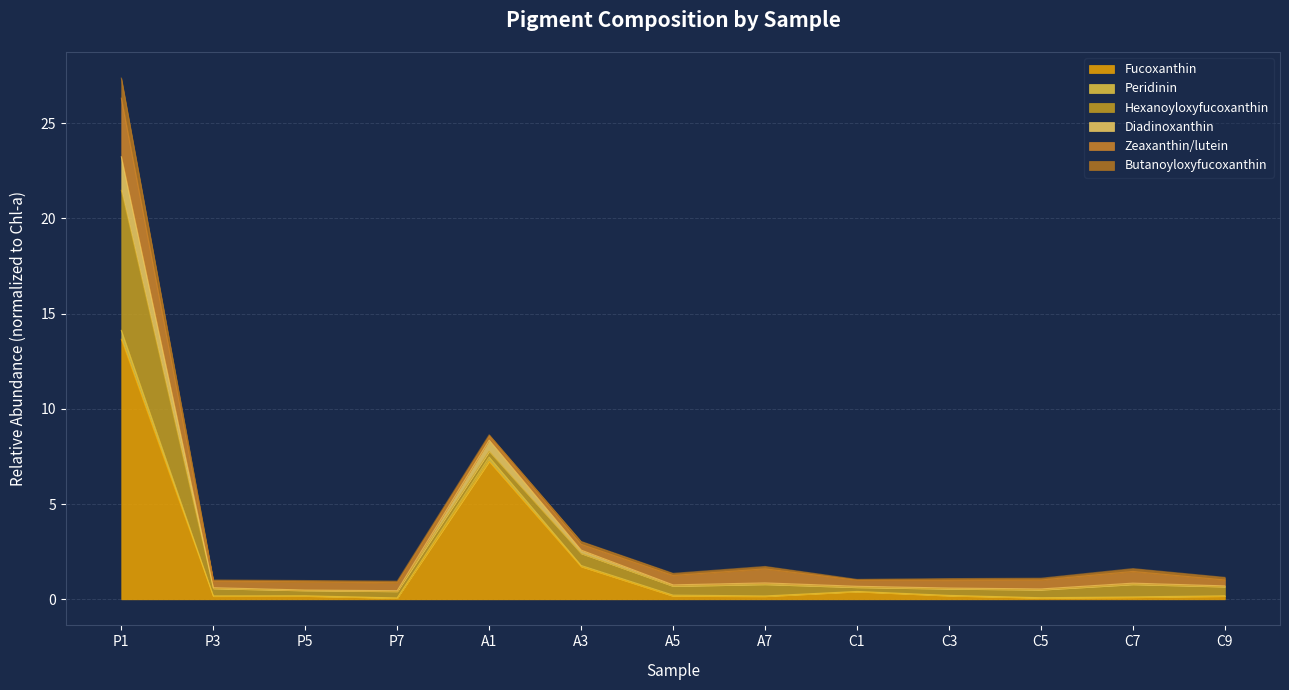

What is the highest value of the Fucoxanthin series?

13.7